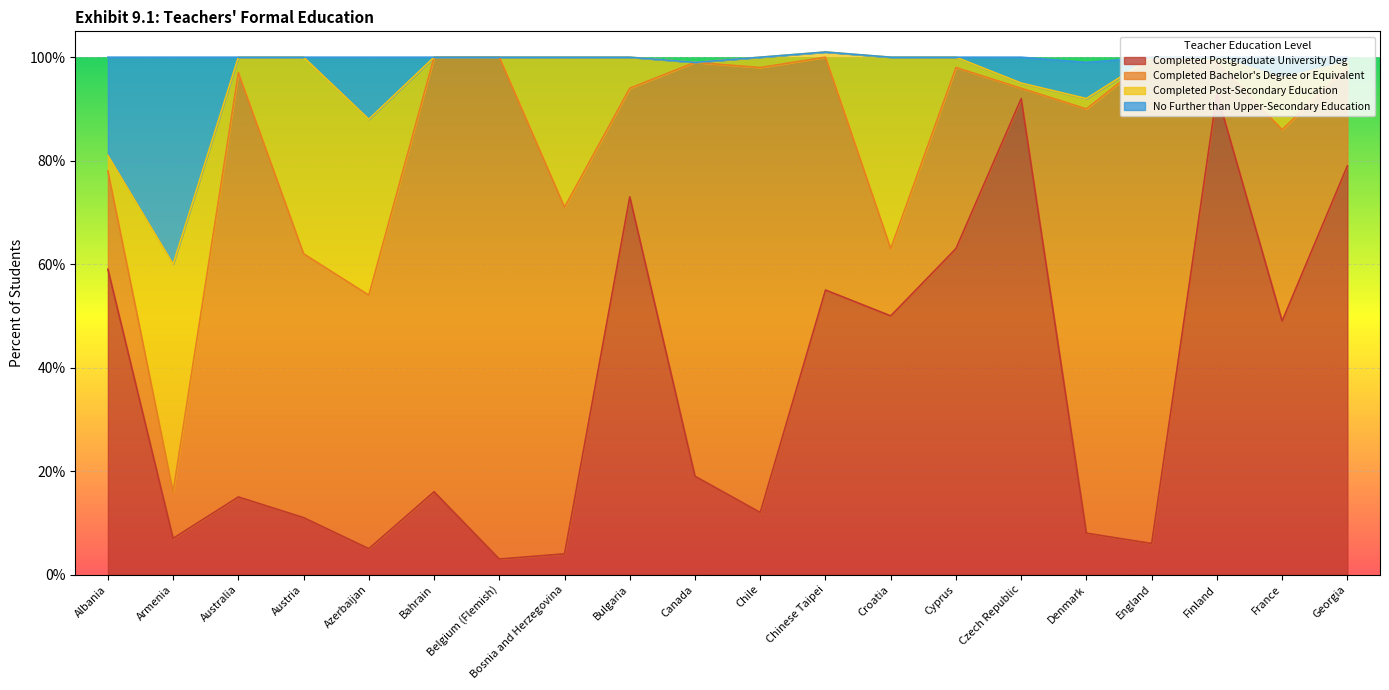

What is the label of the 2nd point from the right?

France